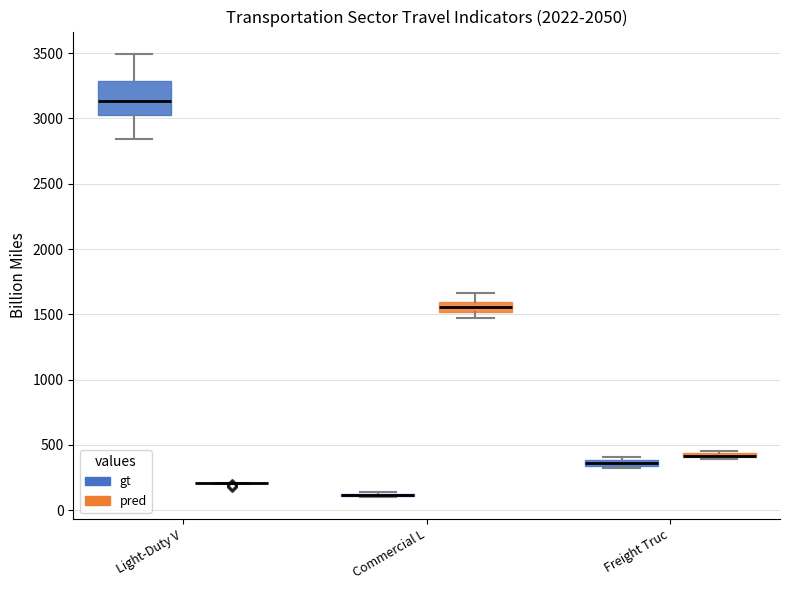

Which box is the tallest, from its lower edge to its upper edge?

Light-Duty V (gt)